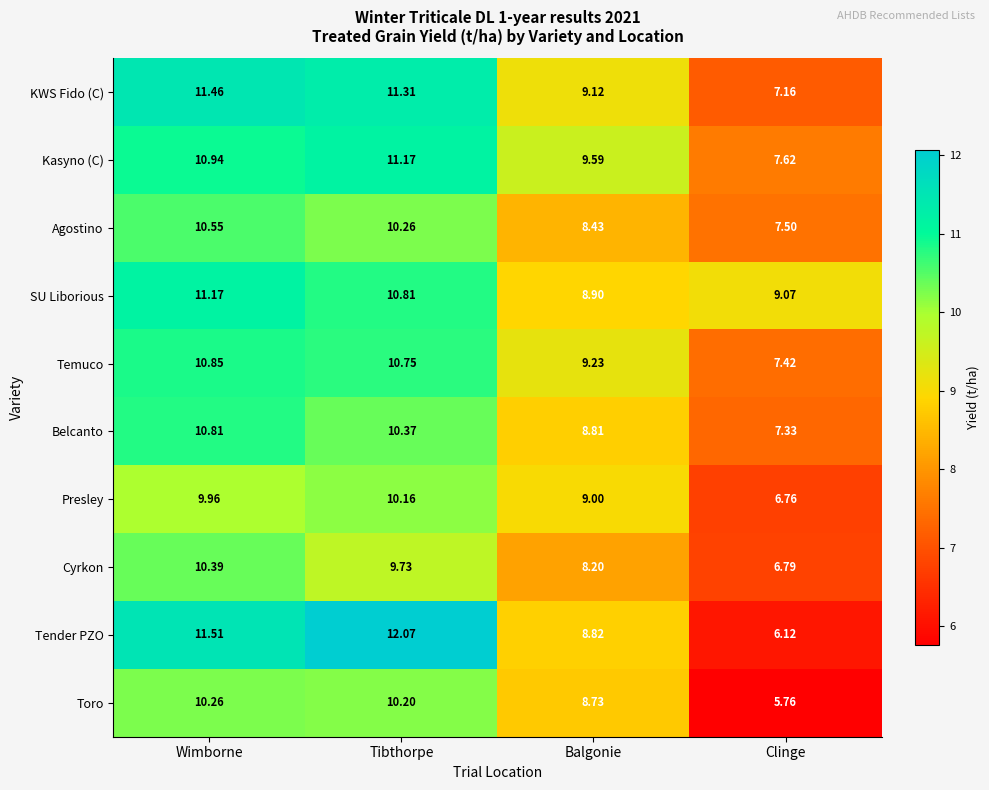

Where is Toro nearest to the value 8?

Balgonie